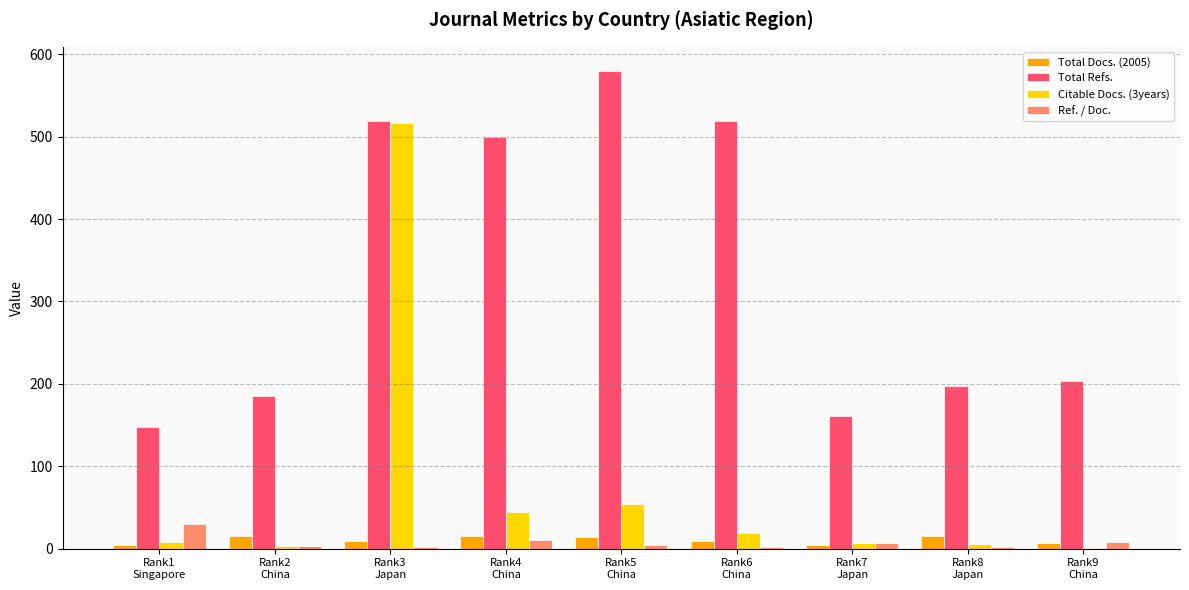

At which label is Total Refs. closest to 364?

Rank4
China